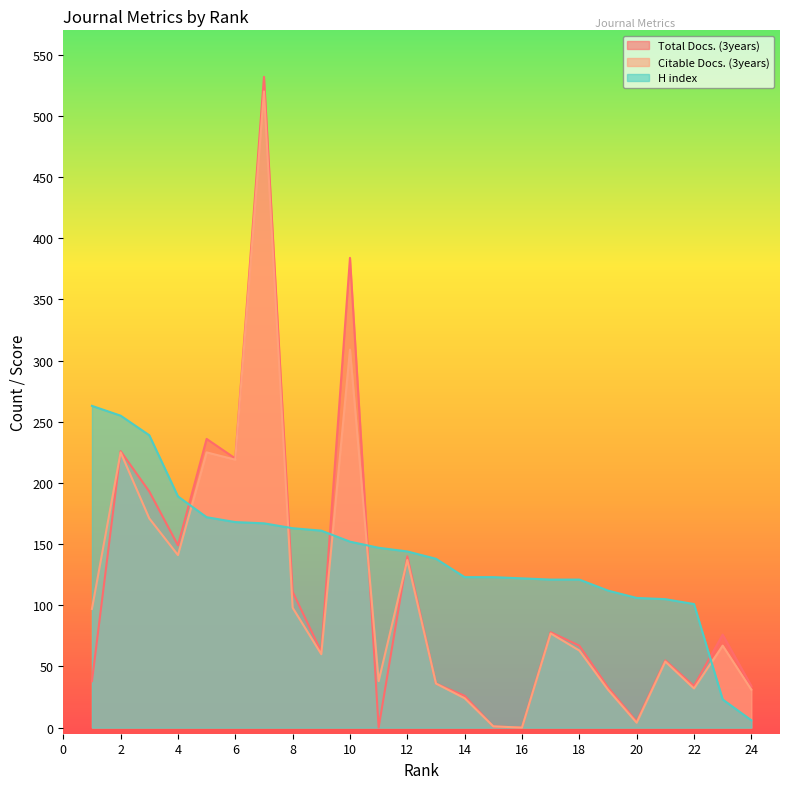

Does the chart have visible grid lines?

No